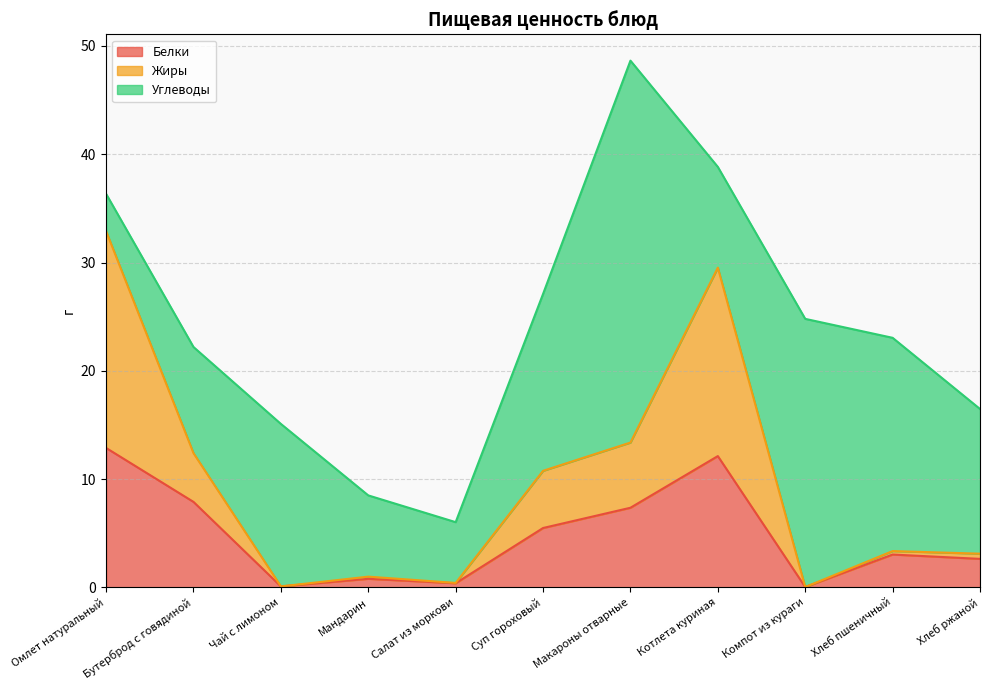

What is the value of the Жиры point at the 1st from the left?

32.9